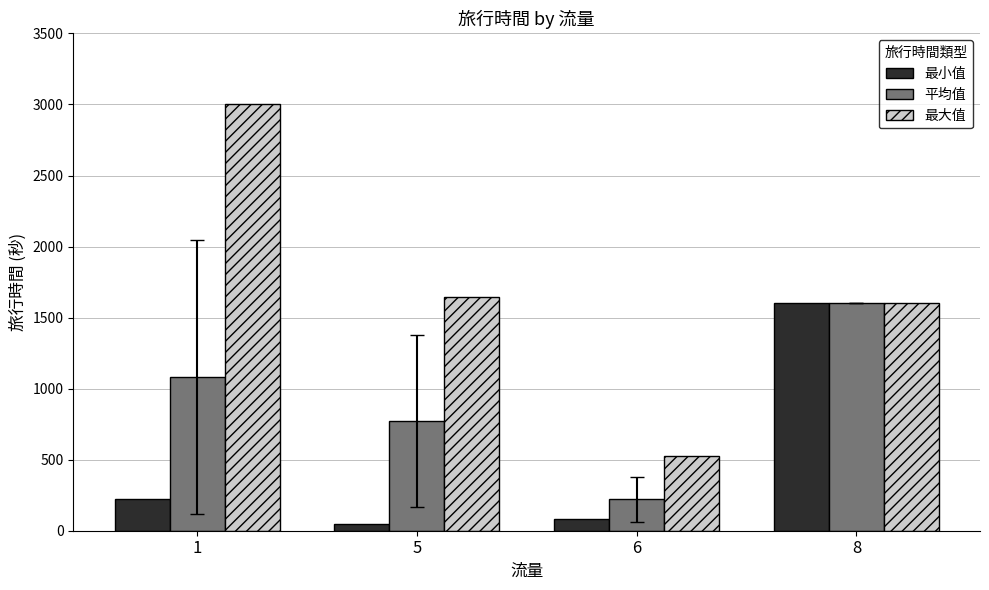

Rank the series by their average value, from lowest to highest.

最小值, 平均值, 最大值